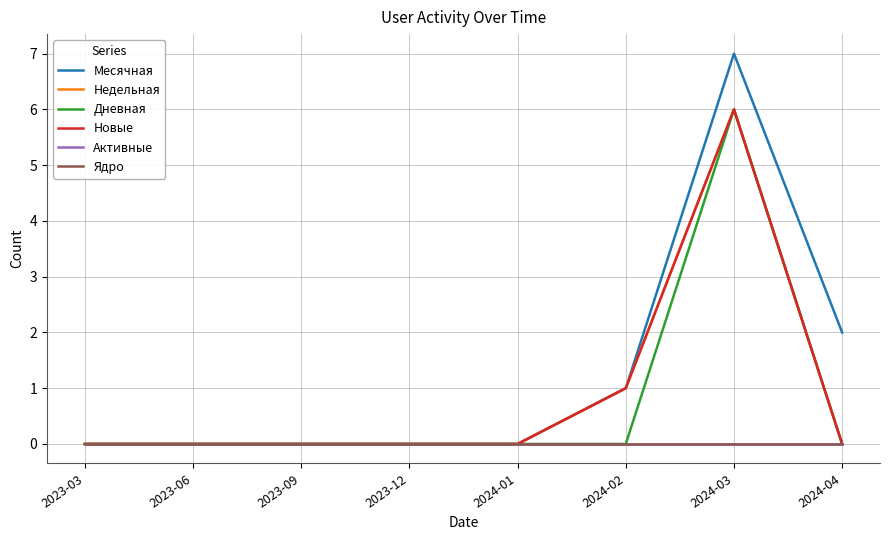

Does the chart display data point markers on the line(s)?

No